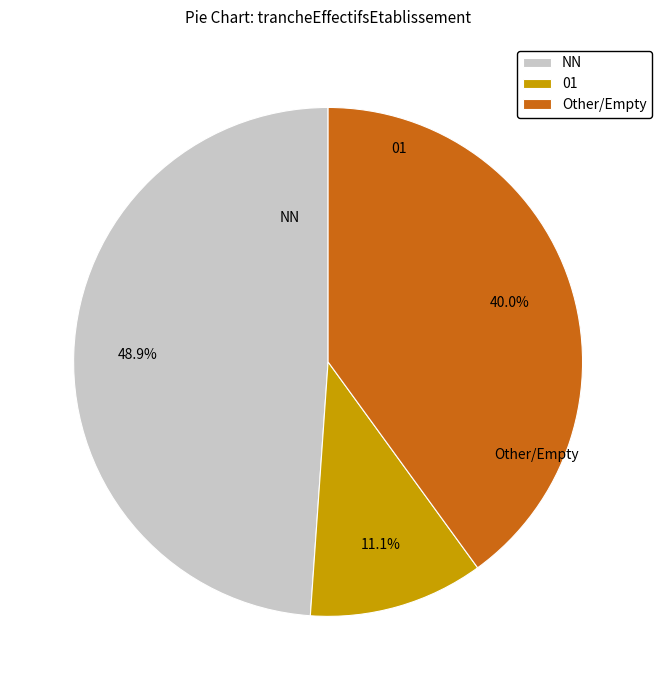

What is the ratio of the value at NN to the value at 01?

4.4